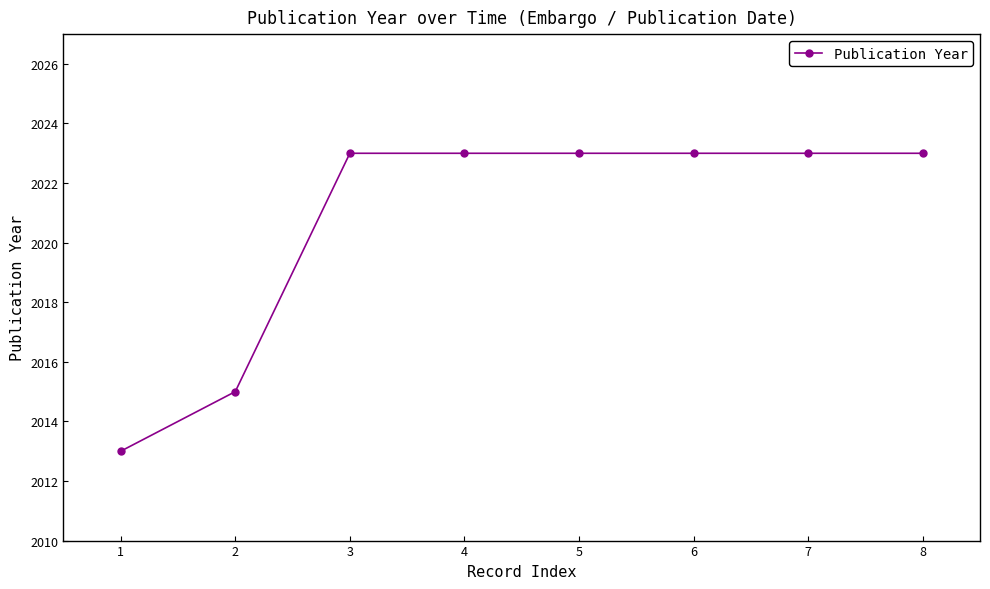

The chart shows a value of 1137 at 5. True or false?

False